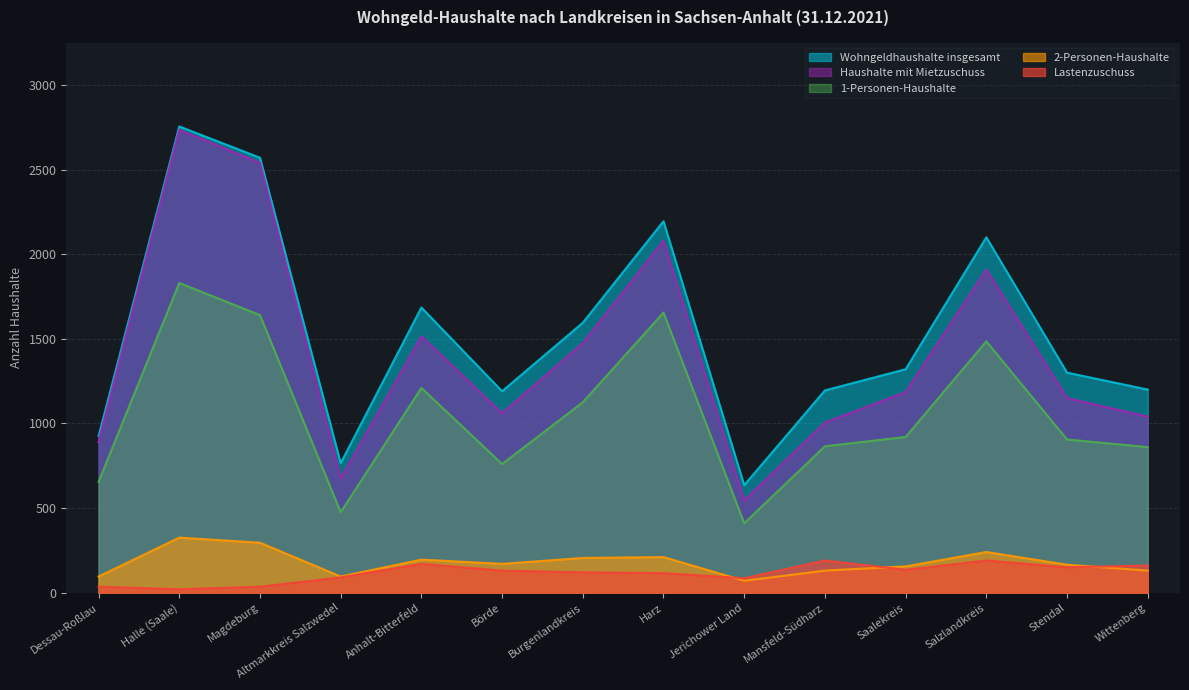

What is the label of the 12th point from the right?

Magdeburg